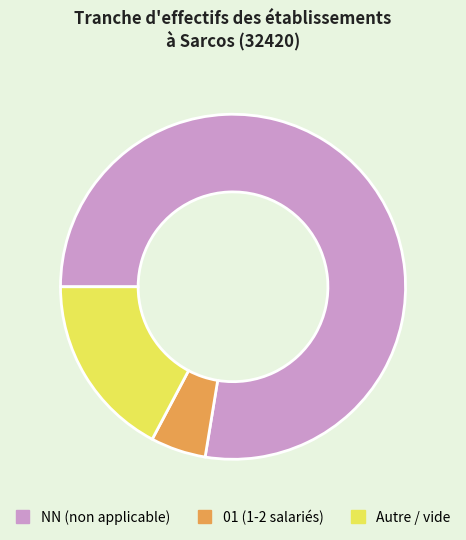

Count the number of slices in the pie.

3